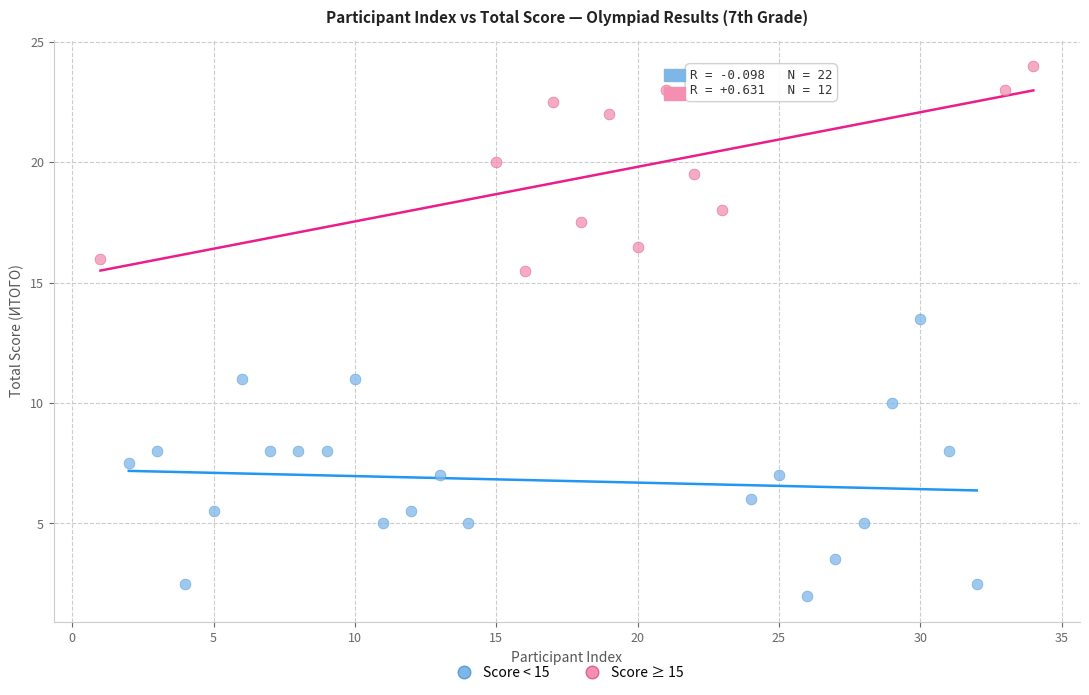

What are all the series names shown in the legend?

Score < 15, Score ≥ 15